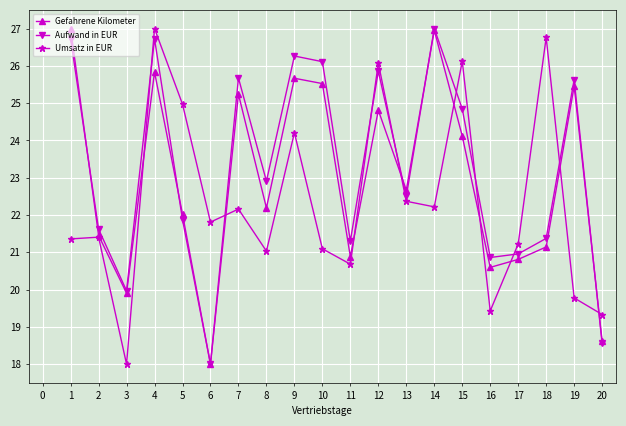

Does the chart have visible grid lines?

Yes